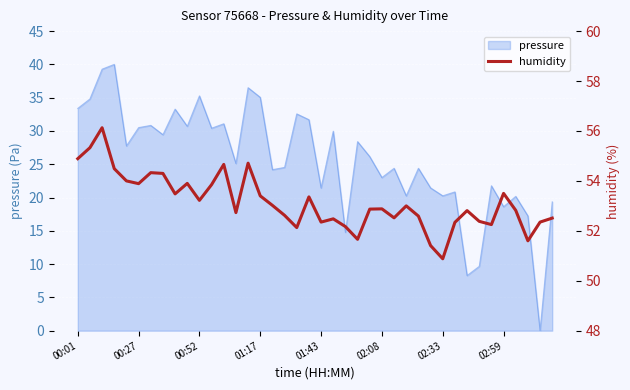

What is the change in value from 22 to 26?

+0.4